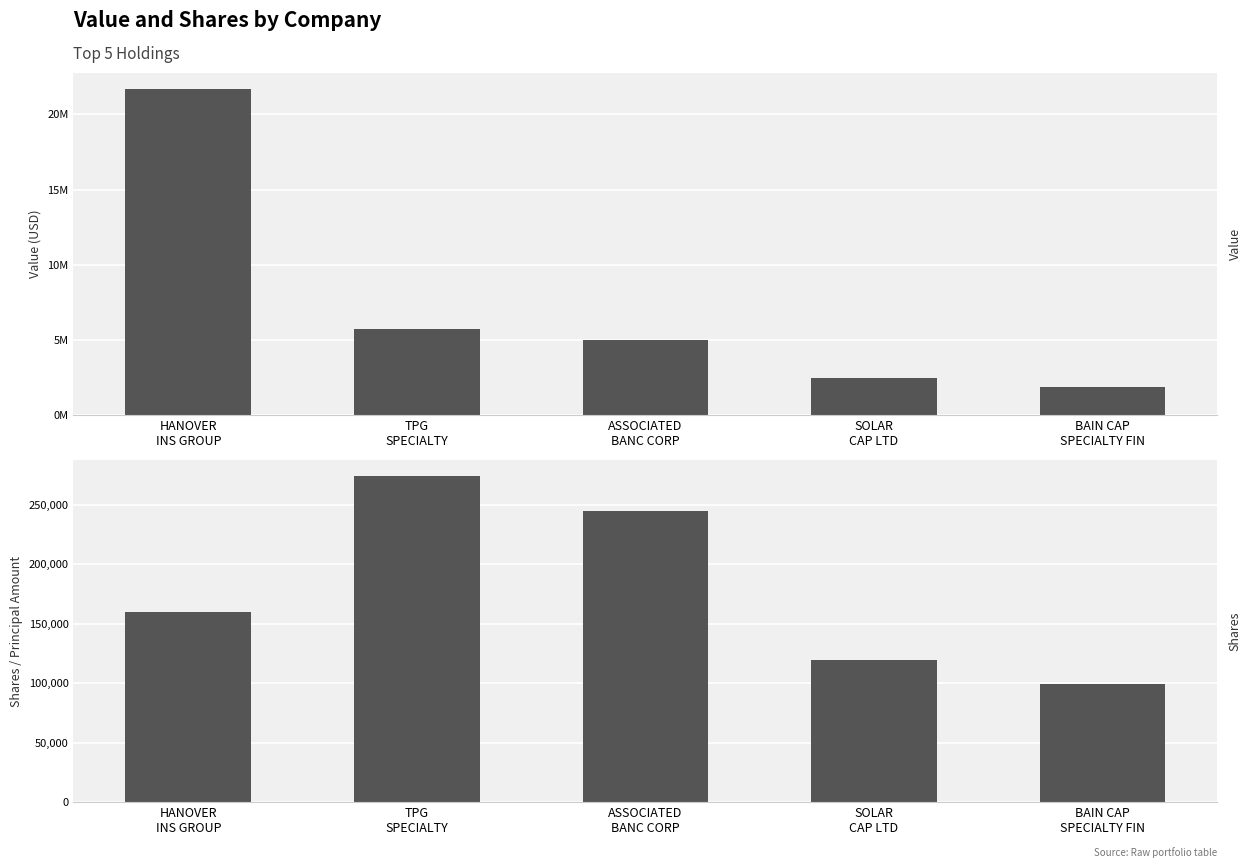

At which label does Shares or principal amount reach its peak?

TPG
SPECIALTY